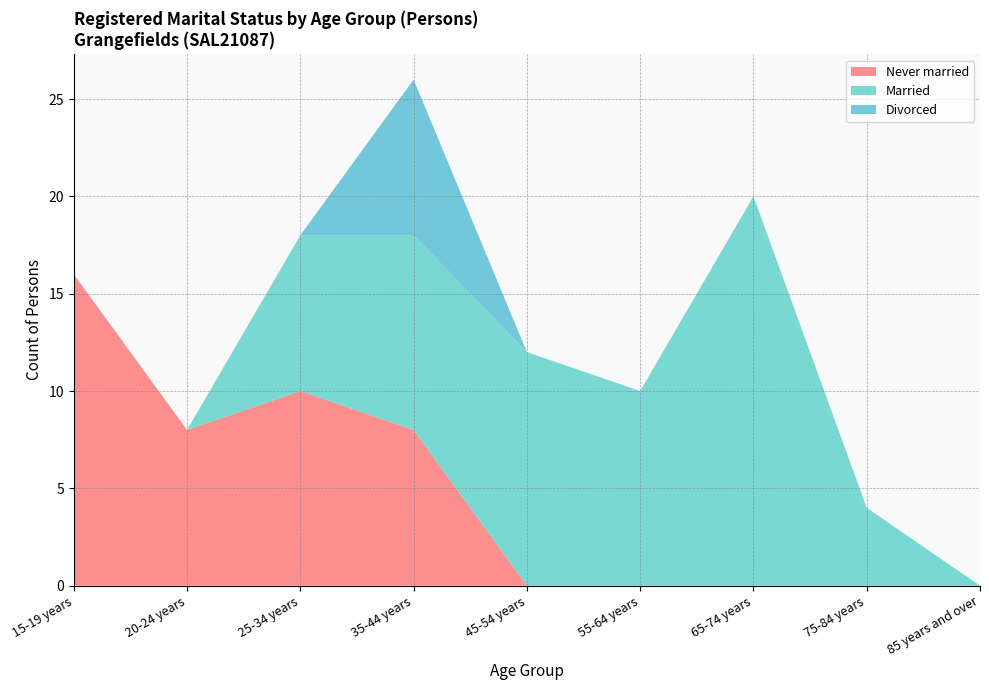

Reading left to right, list all the values displayed in this chart.

Never married: 15-19 years=16	20-24 years=8	25-34 years=10	35-44 years=8	45-54 years=0	55-64 years=0	65-74 years=0	75-84 years=0	85 years and over=0
Married: 15-19 years=0	20-24 years=0	25-34 years=8	35-44 years=10	45-54 years=12	55-64 years=10	65-74 years=20	75-84 years=4	85 years and over=0
Divorced: 15-19 years=0	20-24 years=0	25-34 years=0	35-44 years=8	45-54 years=0	55-64 years=0	65-74 years=0	75-84 years=0	85 years and over=0